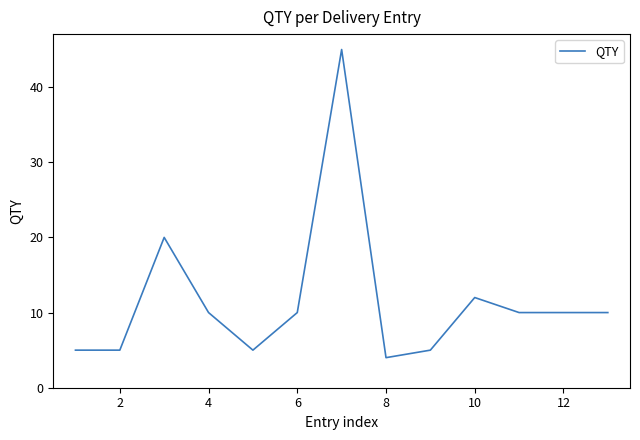

What is the difference between the maximum and minimum values?

41